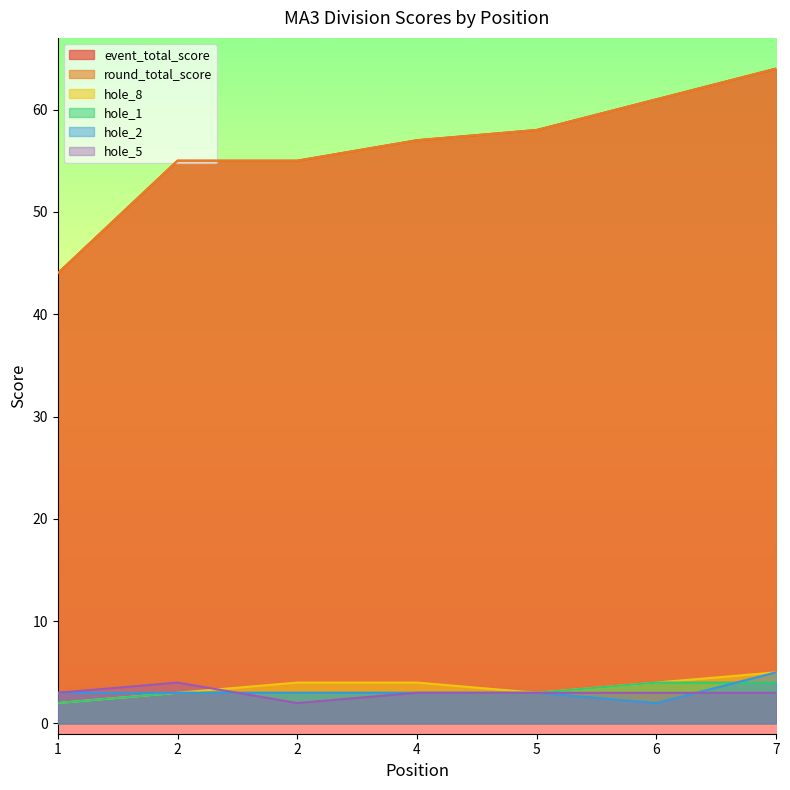

How many series are shown in this chart?

6